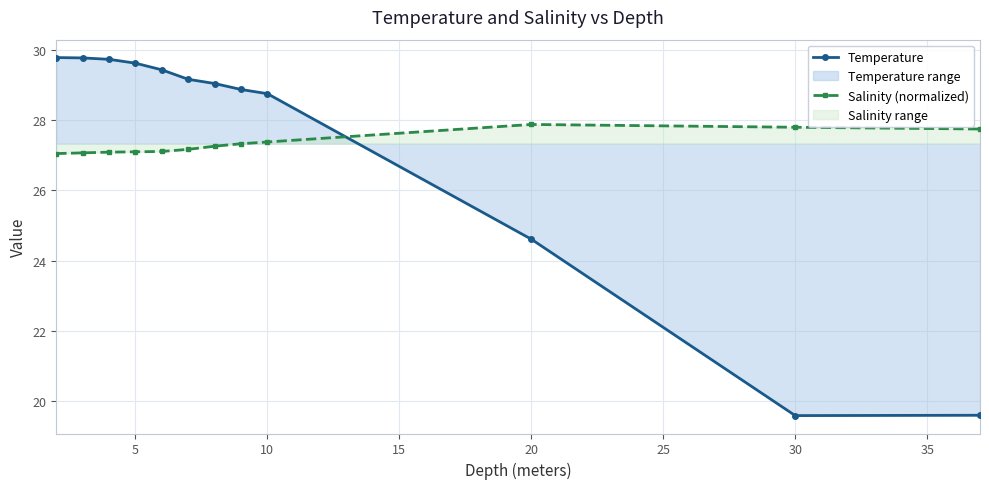

Which series has the widest spread of values?

Temperature